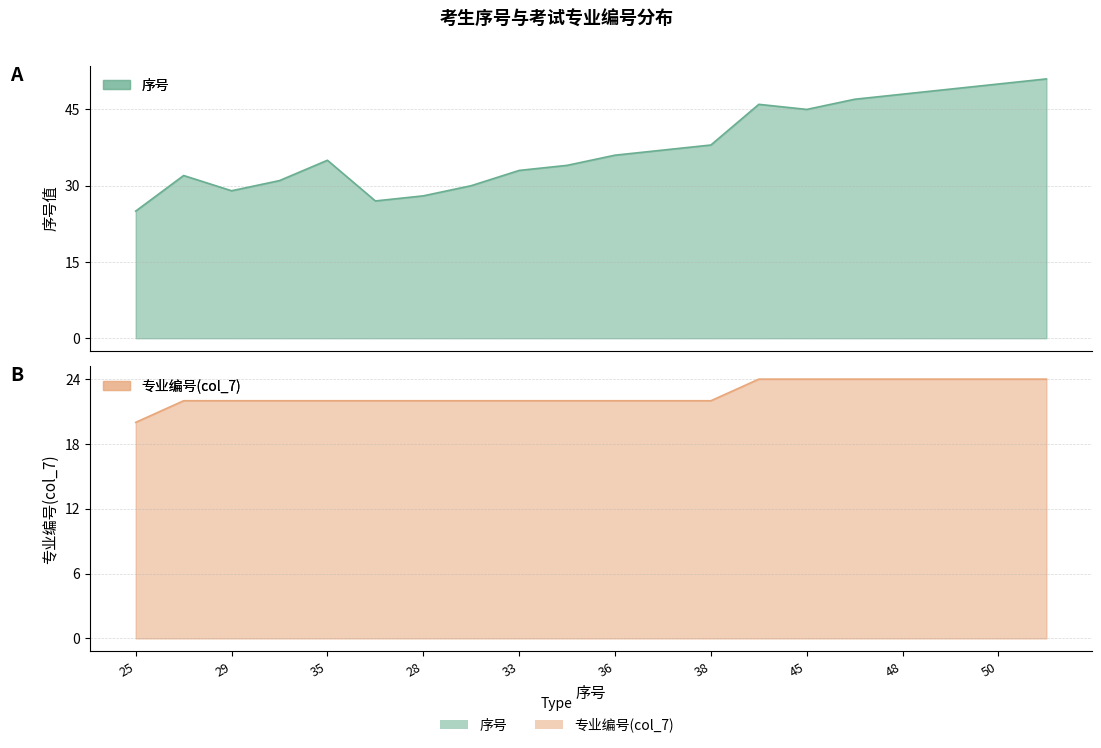

Reading left to right, what are all the values shown in this chart?

考试专业(col_7): 25=20	32=22	29=22	31=22	35=22	27=22	28=22	30=22	33=22	34=22	36=22	37=22	38=22	46=24	45=24	47=24	48=24	49=24	50=24	51=24
序号: 25=25	32=32	29=29	31=31	35=35	27=27	28=28	30=30	33=33	34=34	36=36	37=37	38=38	46=46	45=45	47=47	48=48	49=49	50=50	51=51